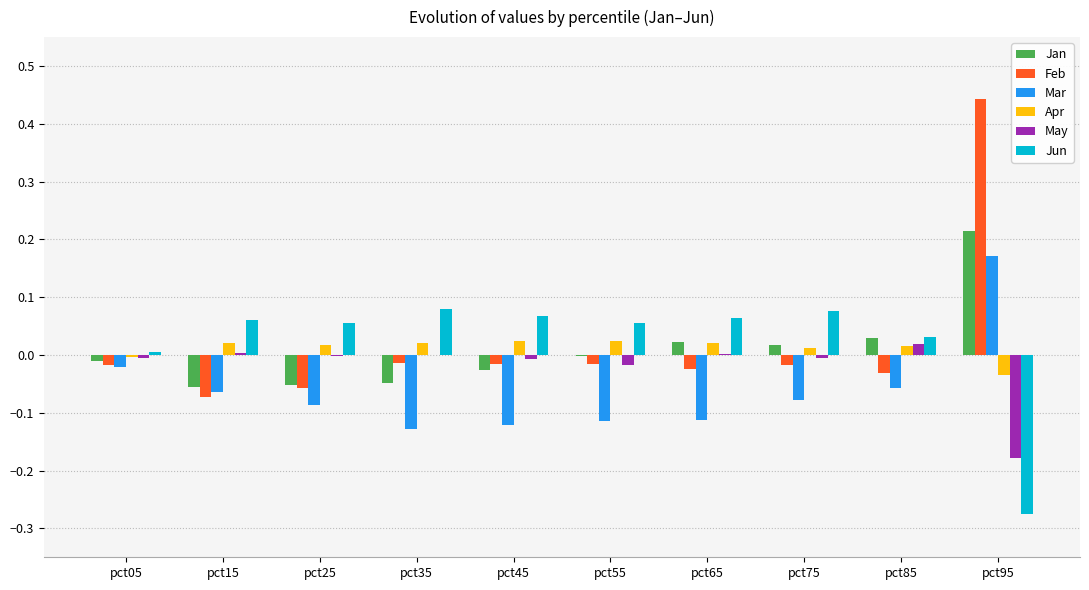

The Mar series shows -0.0 at pct65. True or false?

False